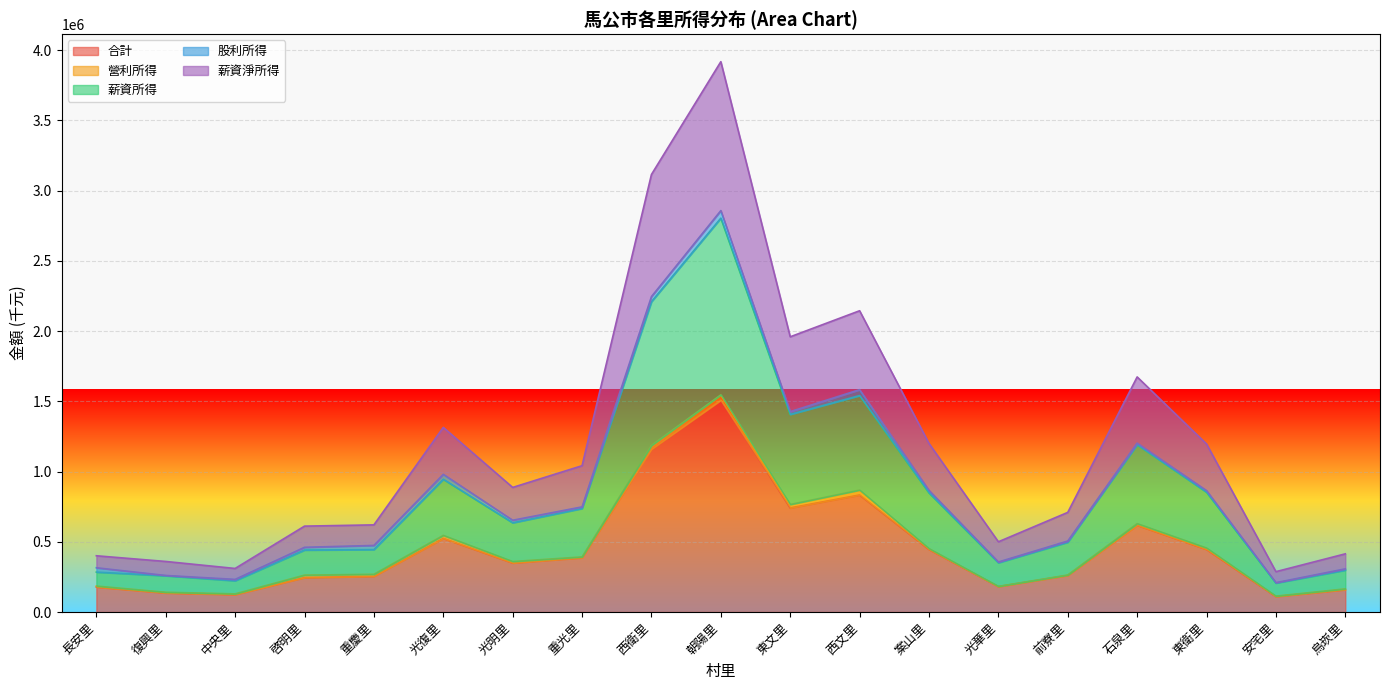

At which category is the sum across all series the highest?

朝陽里